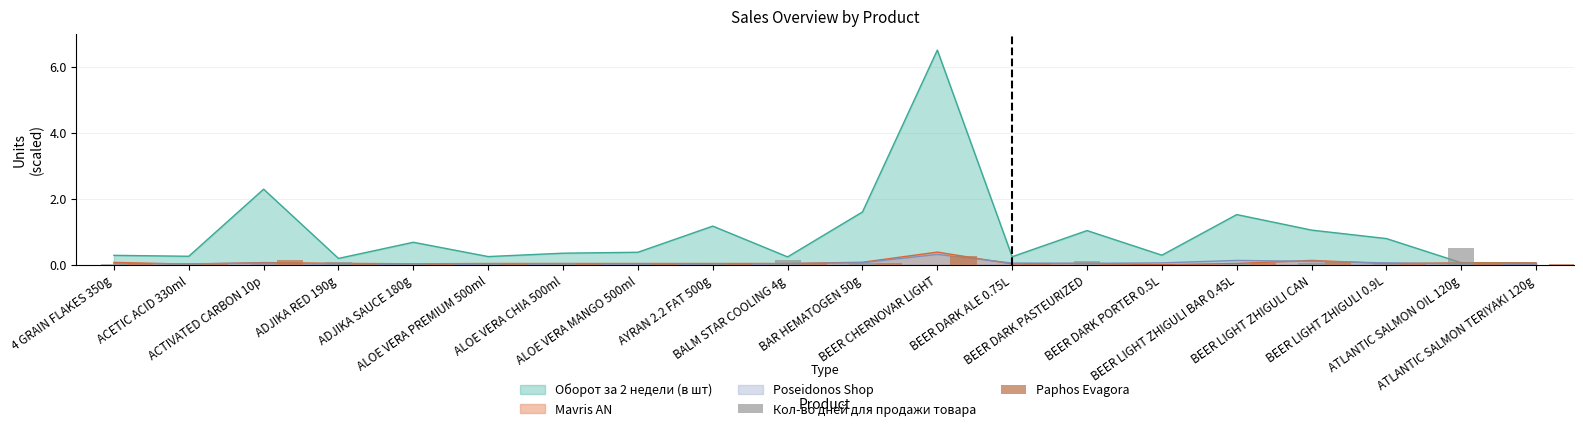

List the labels in order of Paphos Evagora value, smallest first.

ACETIC ACID 330ml, ALOE VERA MANGO 500ml, BEER LIGHT ZHIGULI 0.9L, ATLANTIC SALMON TERIYAKI 120g, ADJIKA RED 190g, ADJIKA SAUCE 180g, BEER DARK PORTER 0.5L, ATLANTIC SALMON OIL 120g, ALOE VERA PREMIUM 500ml, BEER DARK PASTEURIZED, 4 GRAIN FLAKES 350g, ALOE VERA CHIA 500ml, BEER DARK ALE 0.75L, BAR HEMATOGEN 50g, BALM STAR COOLING 4g, AYRAN 2.2 FAT 500g, BEER LIGHT ZHIGULI BAR 0.45L, BEER LIGHT ZHIGULI CAN, ACTIVATED CARBON 10p, BEER CHERNOVAR LIGHT